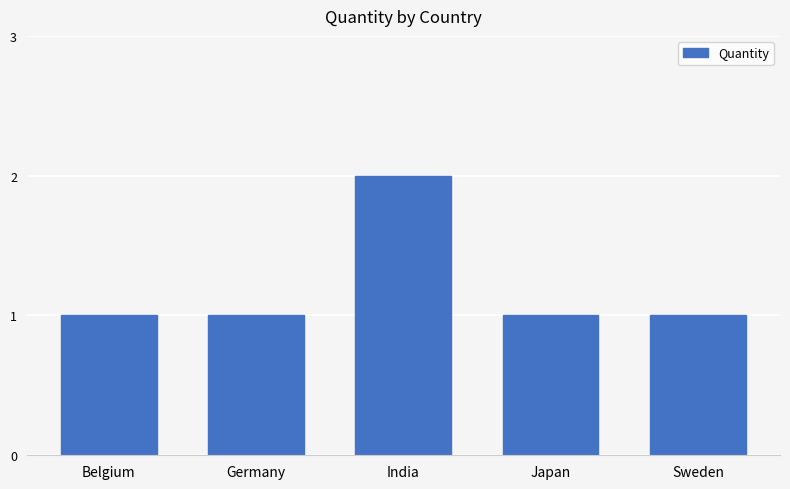

Reading left to right, extract all data points from this chart.

Belgium=1	Germany=1	India=2	Japan=1	Sweden=1